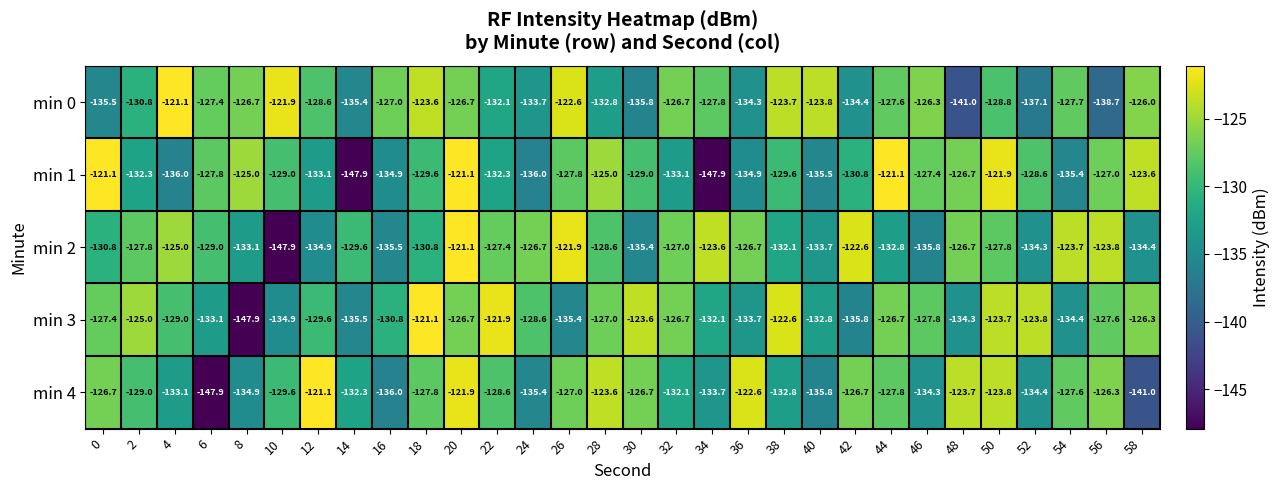

The min 2 series shows -71.8 at 28. True or false?

False